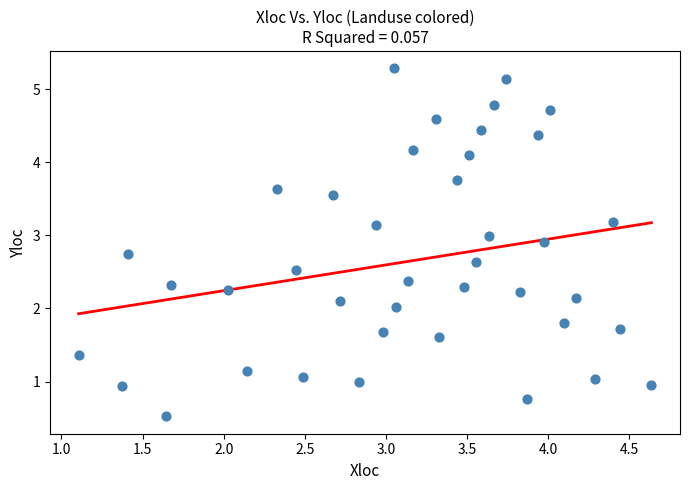

What is the range of X values (max minus min)?

3.5